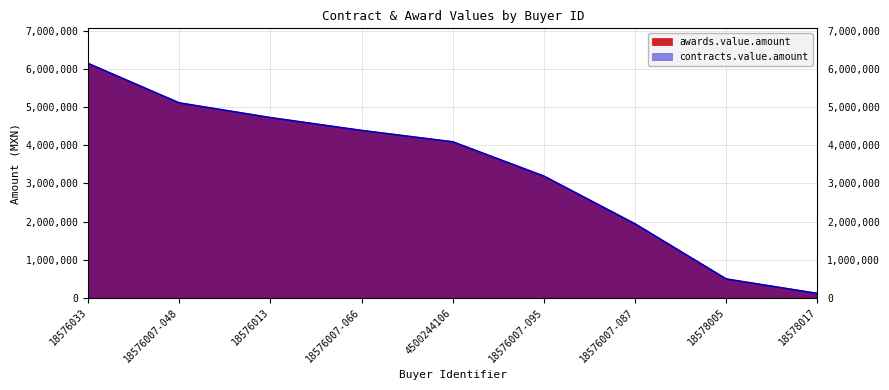

What is the label of the 2nd point from the right?

18578005